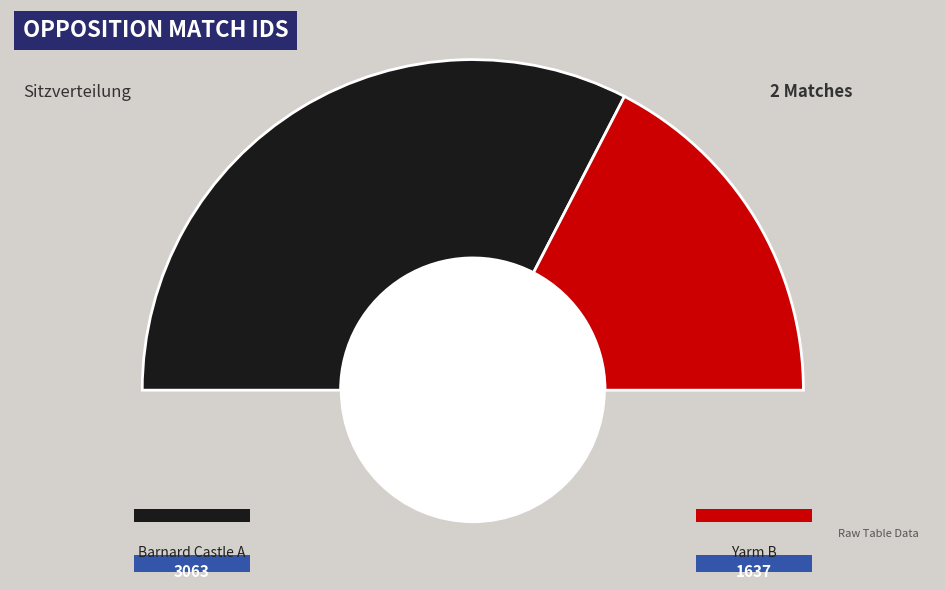

What percentage is NOT represented by Barnard Castle A?

34.8%